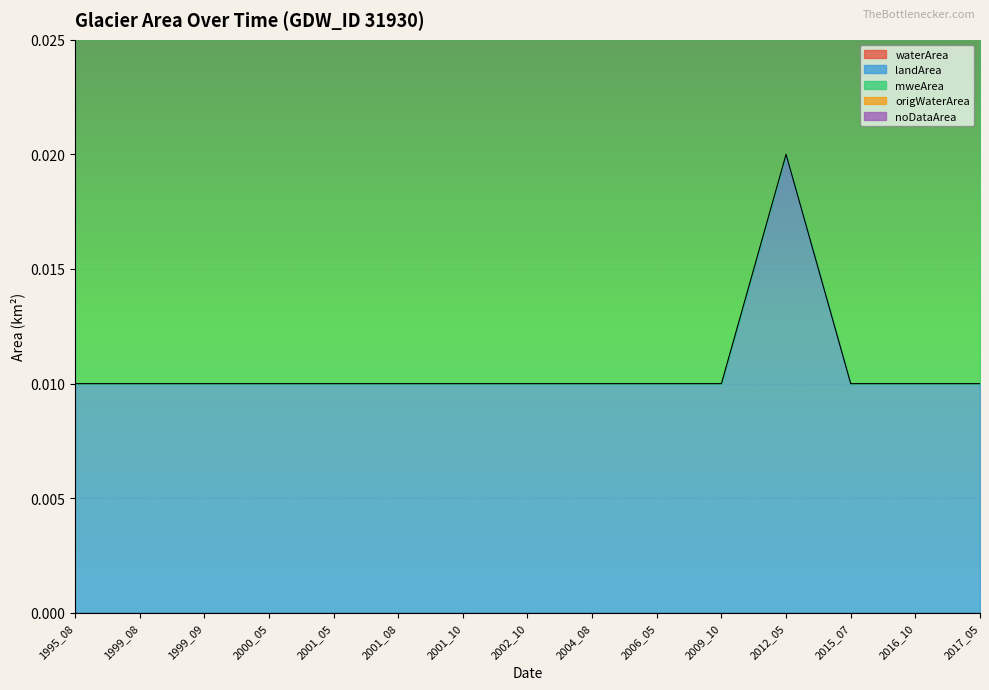

The value of landArea at 1999_08 is 0.0. True or false?

True